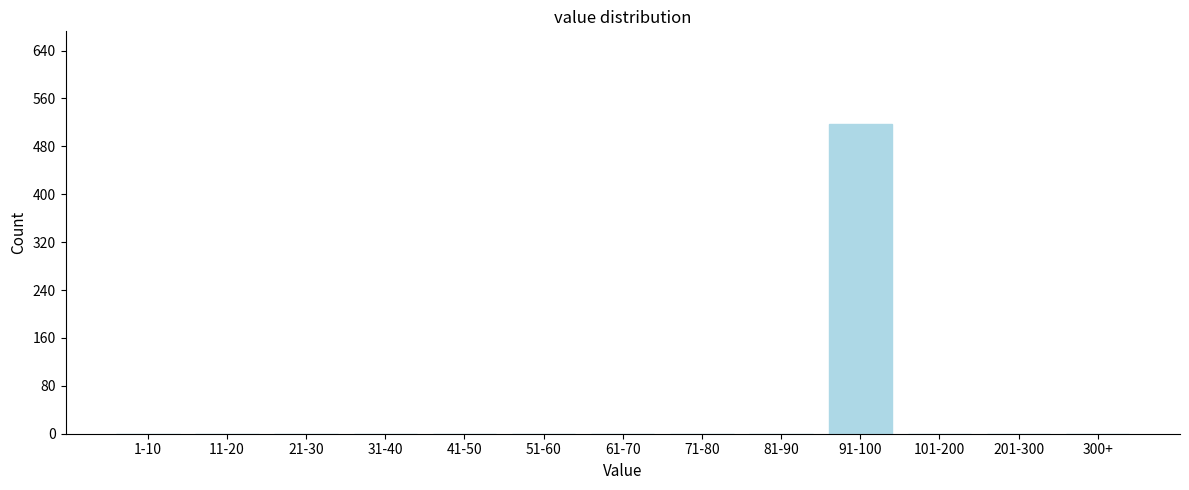

Reading left to right, list all the values displayed in this chart.

1-10=0	11-20=0	21-30=0	31-40=0	41-50=0	51-60=0	61-70=0	71-80=0	81-90=0	91-100=517	101-200=0	201-300=0	300+=0